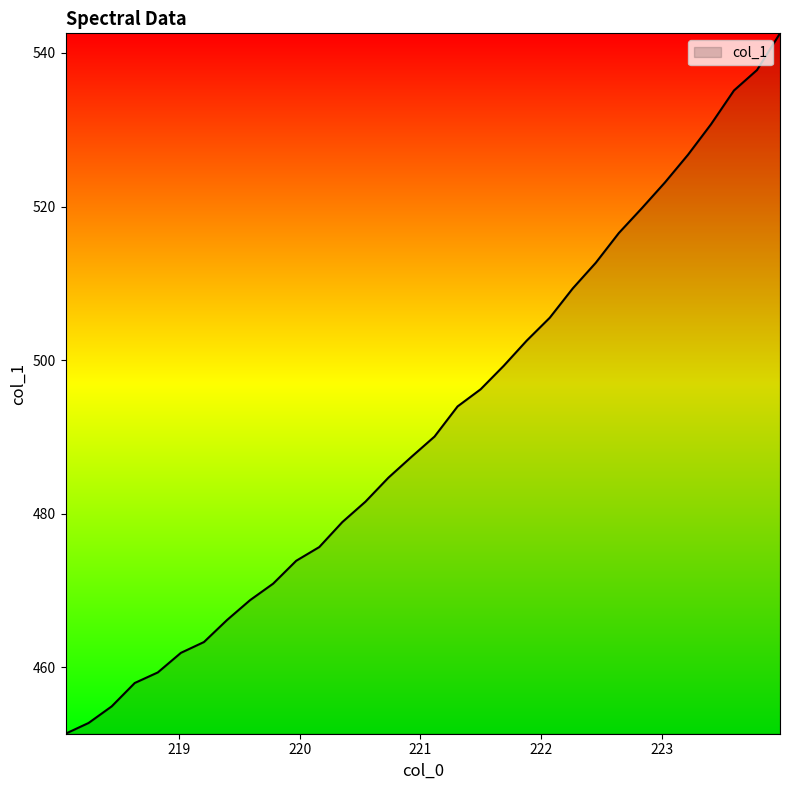

What is the smallest value displayed?

451.3